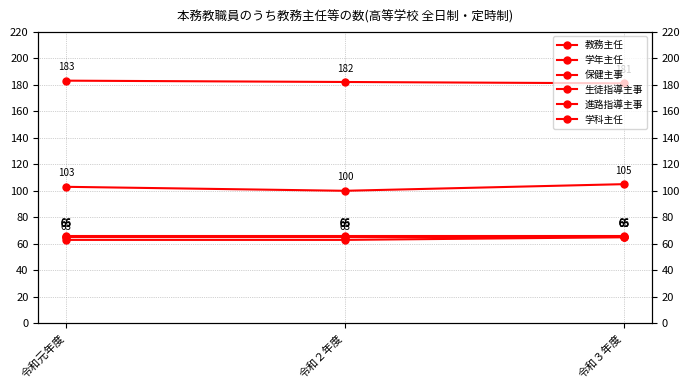

Between 令和元年度 and 令和３年度, which series saw the biggest shift?

学年主任